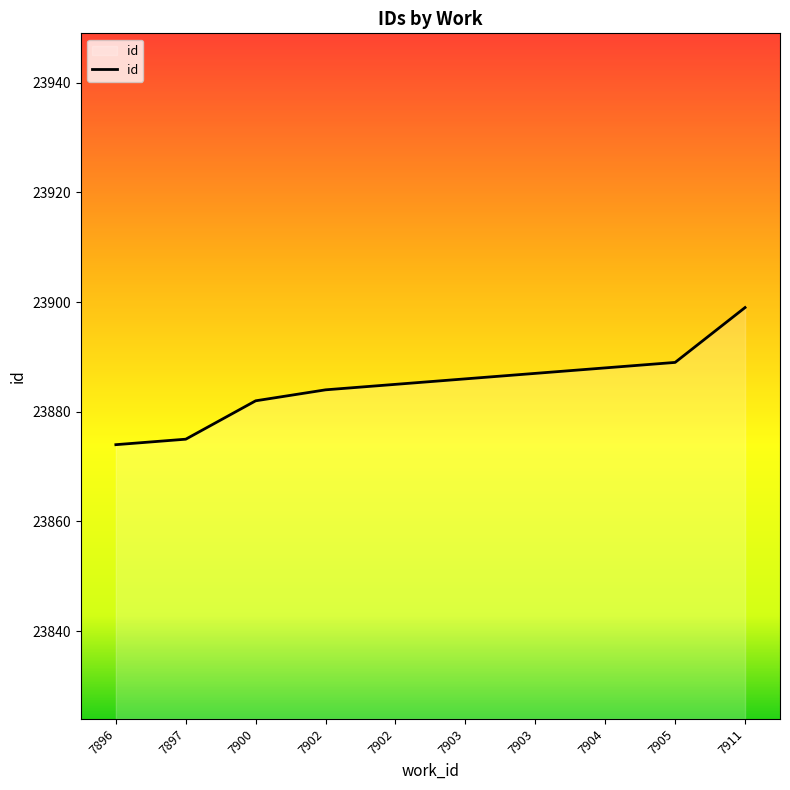

What is the sum of the values at 7896 and 7903?

47761